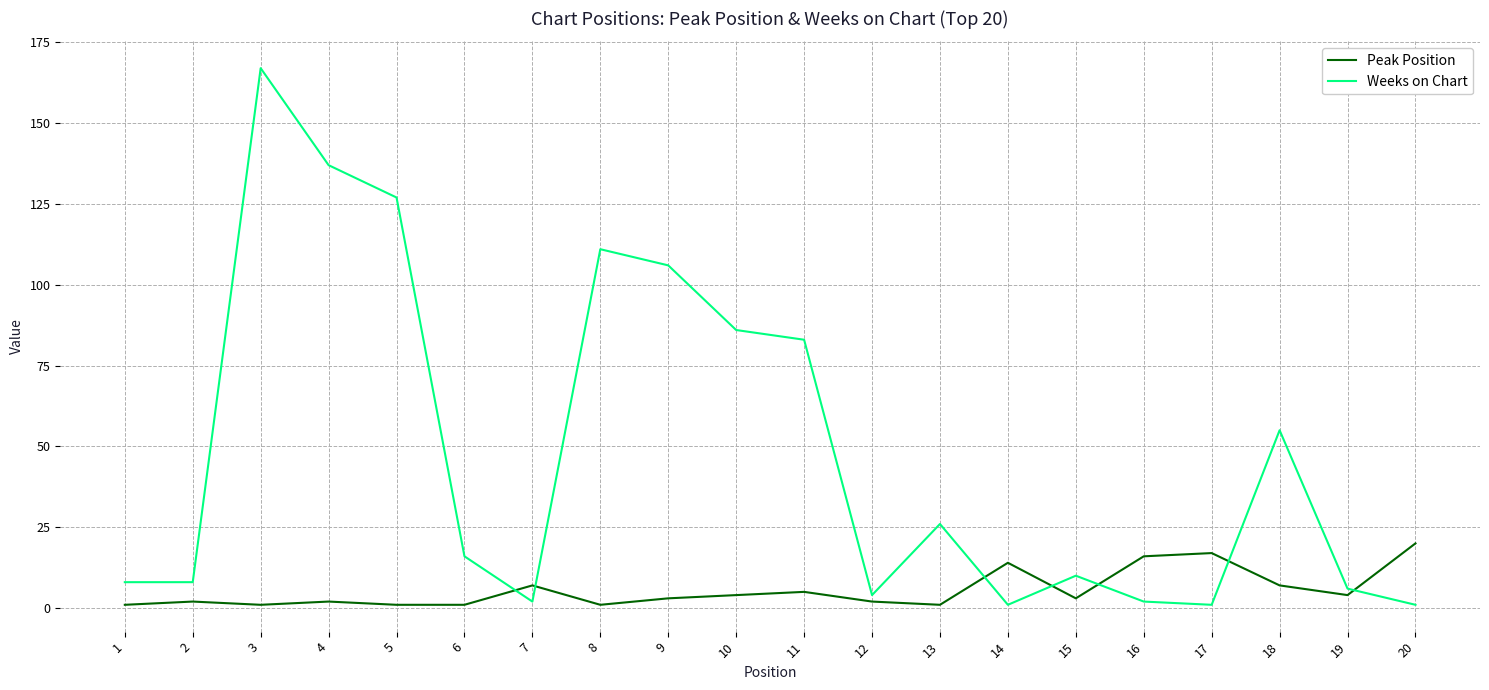

Is it true that Weeks on Chart equals 187 at 9?

False